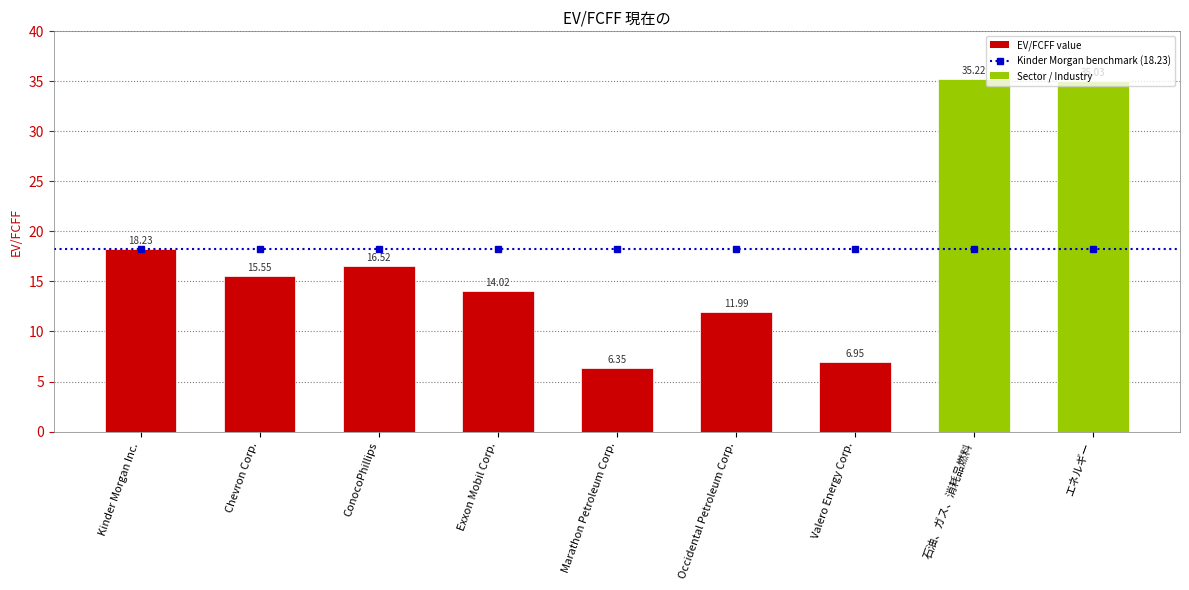

What is the label of the 5th bar from the left?

Marathon Petroleum Corp.